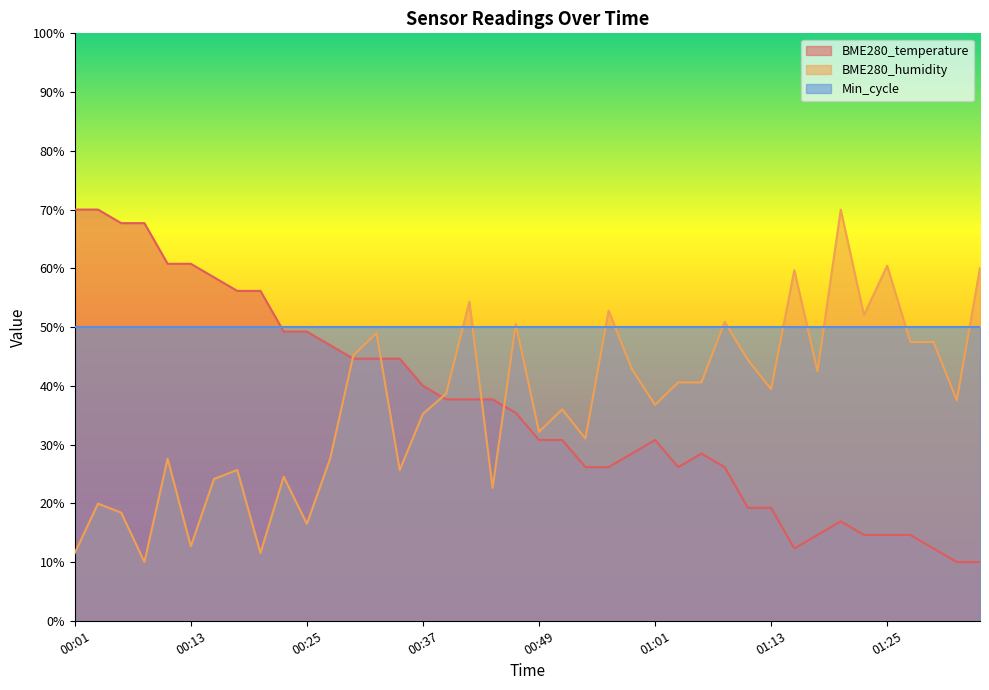

The BME280_humidity series shows 27.6 at 00:10. True or false?

True